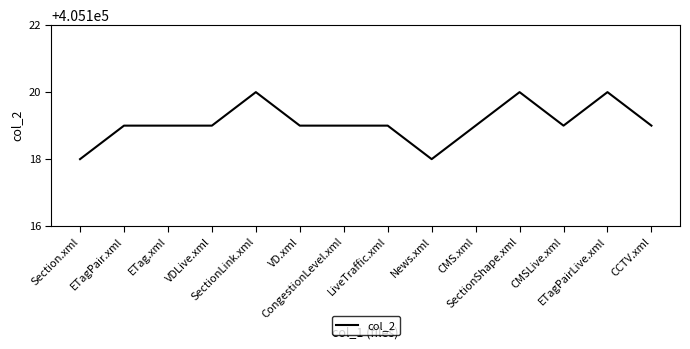

What is the smallest value displayed?

405118